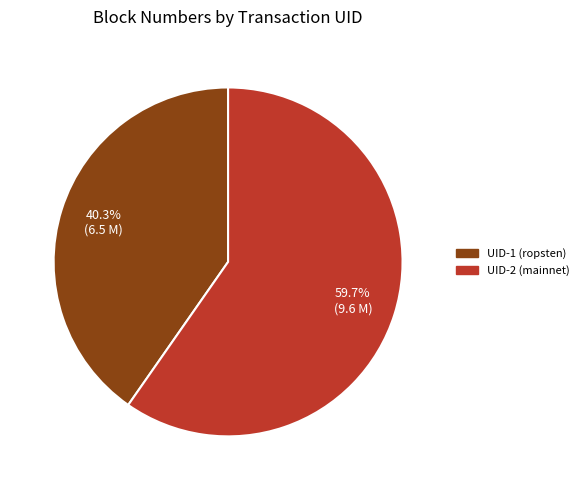

Does any single category account for the majority?

Yes